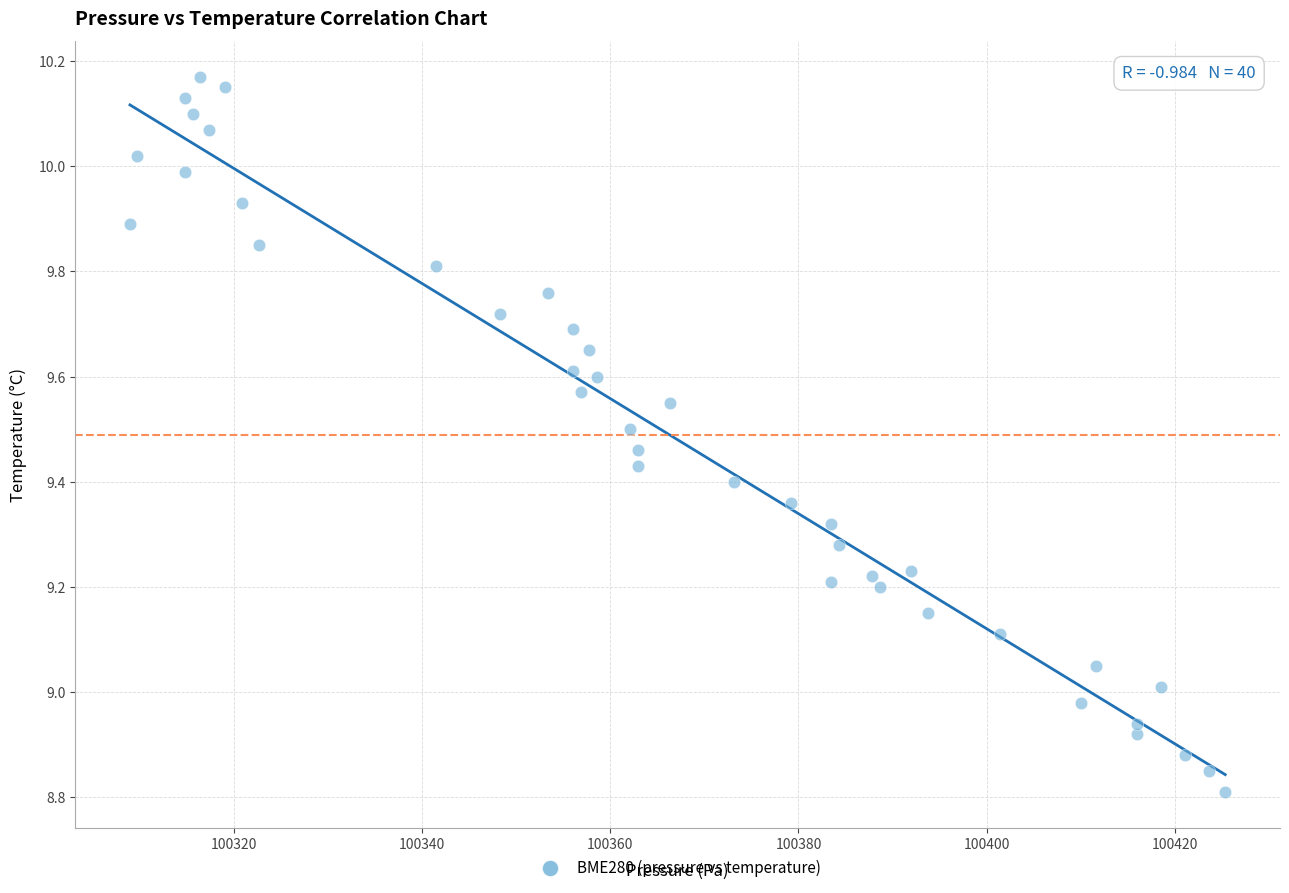

What is the range of Y values (max minus min)?

1.4